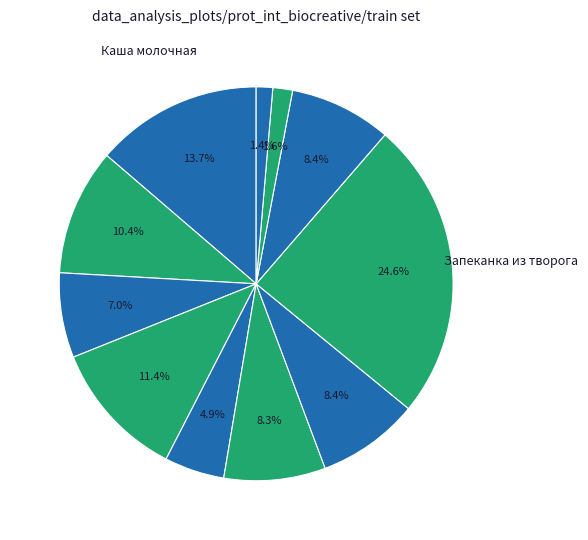

How many segments does this pie chart have?

11